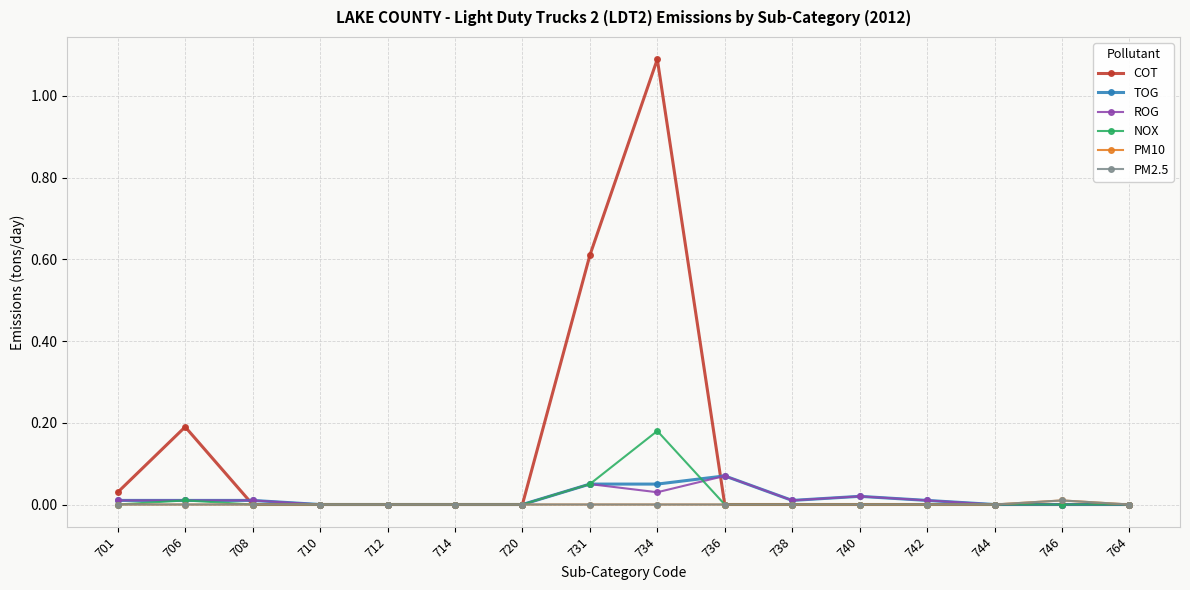

What is the difference between the maximum and minimum values in the ROG series?

0.1